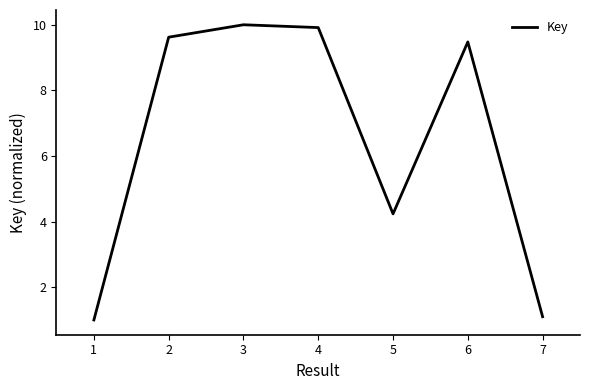

What is the ratio of the value at 4 to the value at 6?

1.0